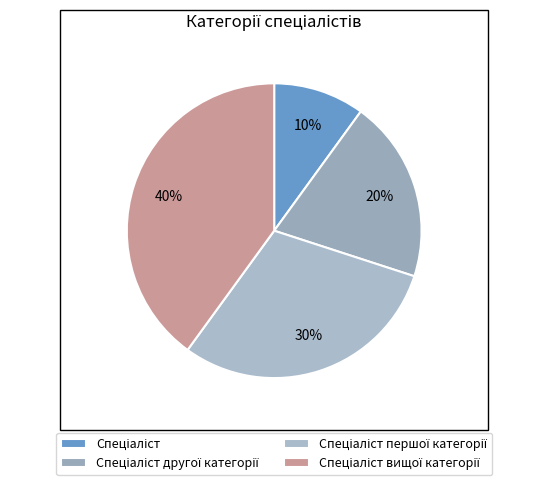

To the nearest percent, what portion does Спеціаліст вищої категорії represent?

40%